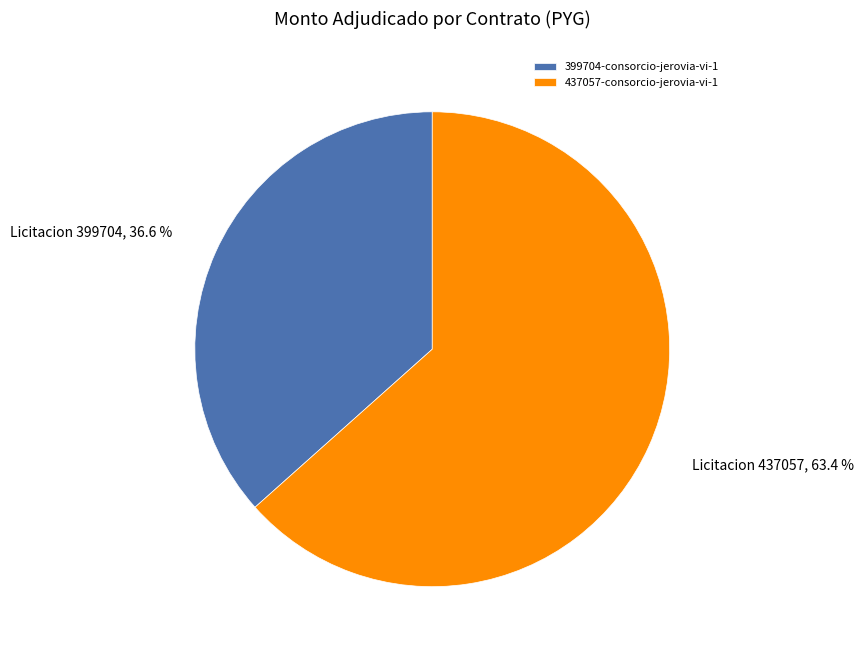

True or false: 399704-consorcio-jerovia-vi-1 accounts for 37% of the total.

True